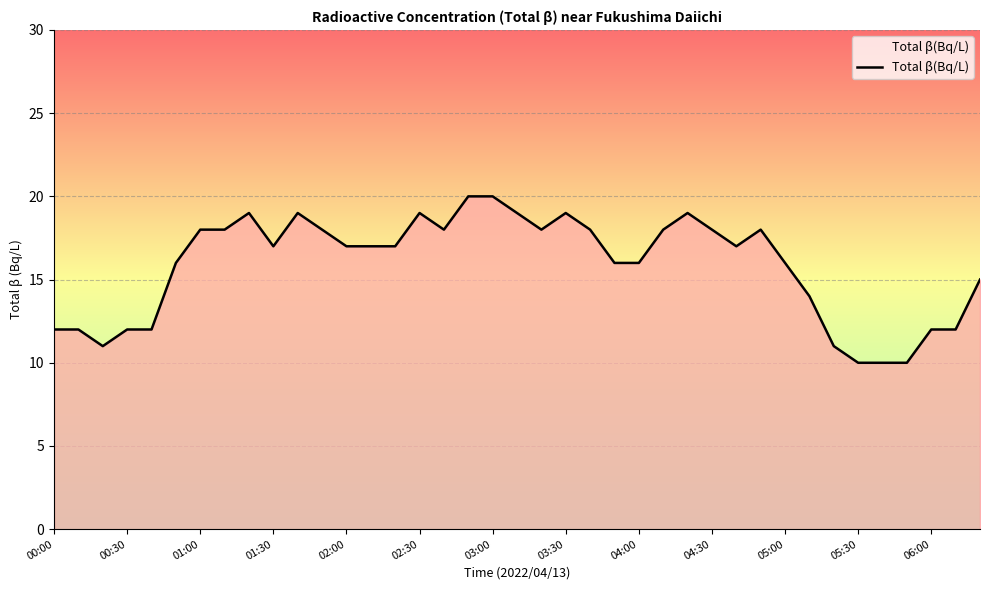

What is the greatest value displayed?

20